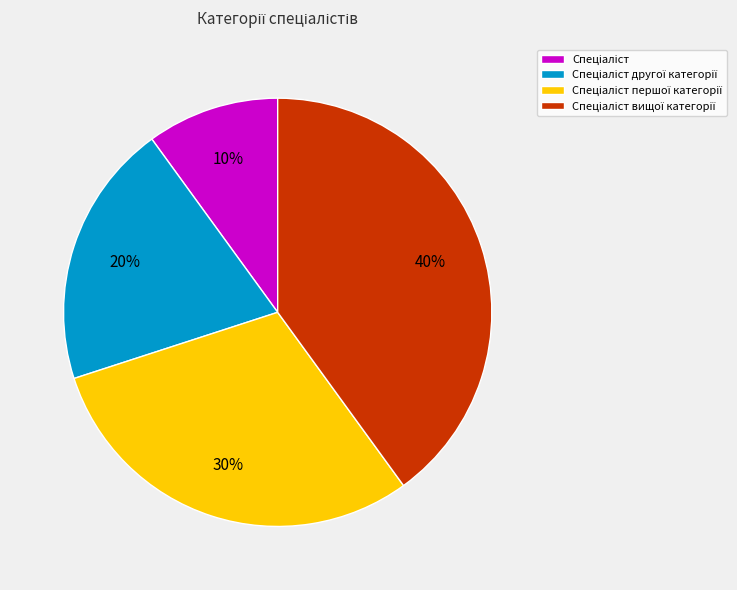

To the nearest percent, what is the average slice percentage?

25%